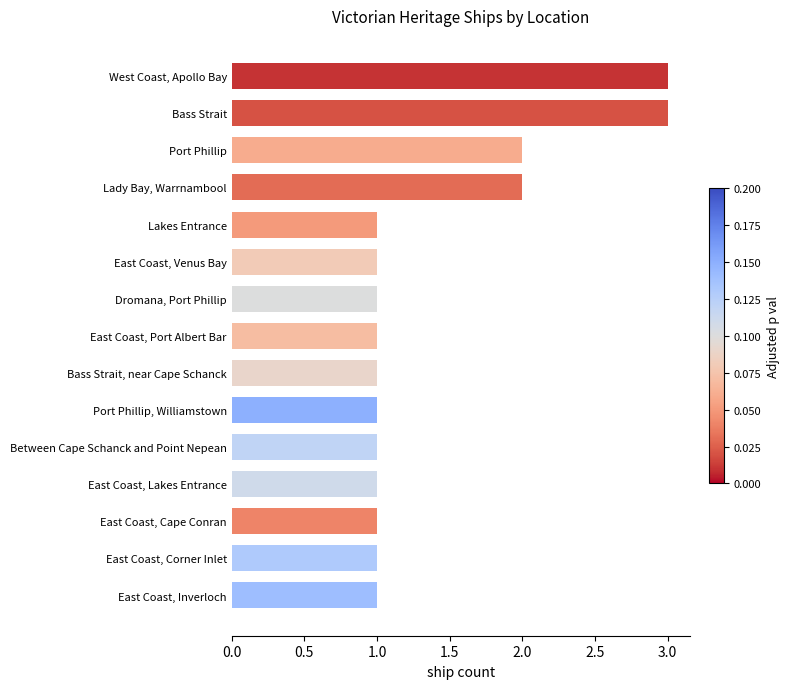

How many bars are there in total?

15